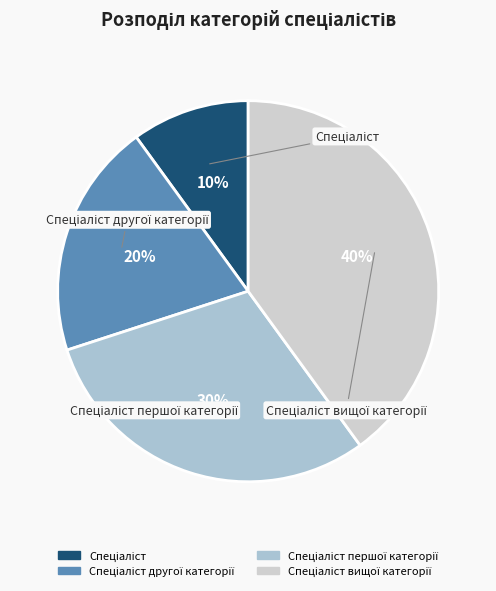

Is there a majority slice in this chart?

No